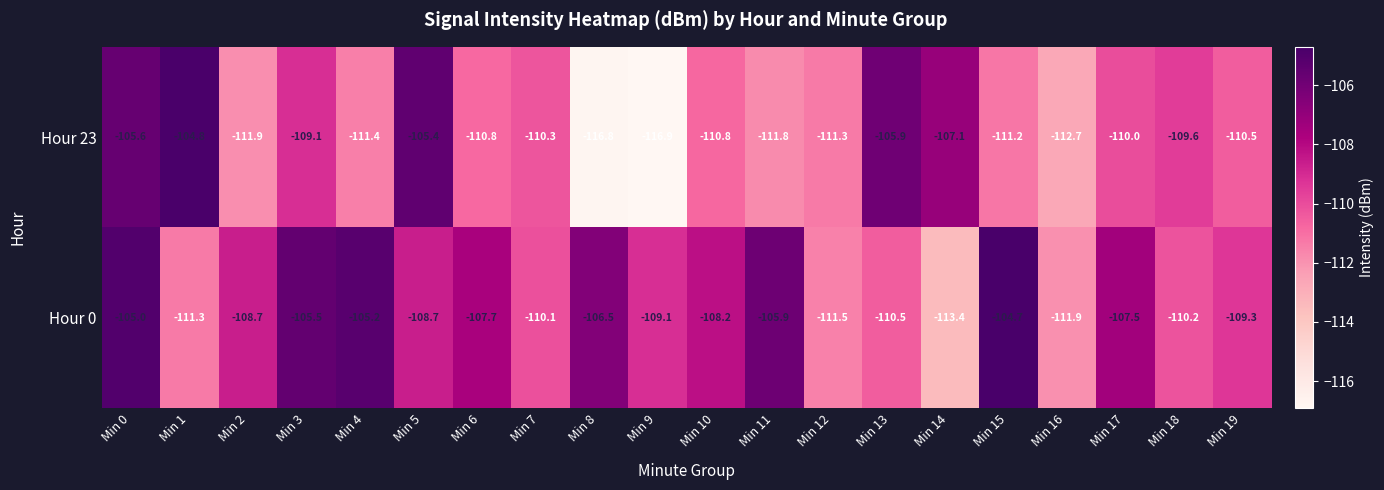

What is the approximate value of Hour 0 at Min 13?

-110.5